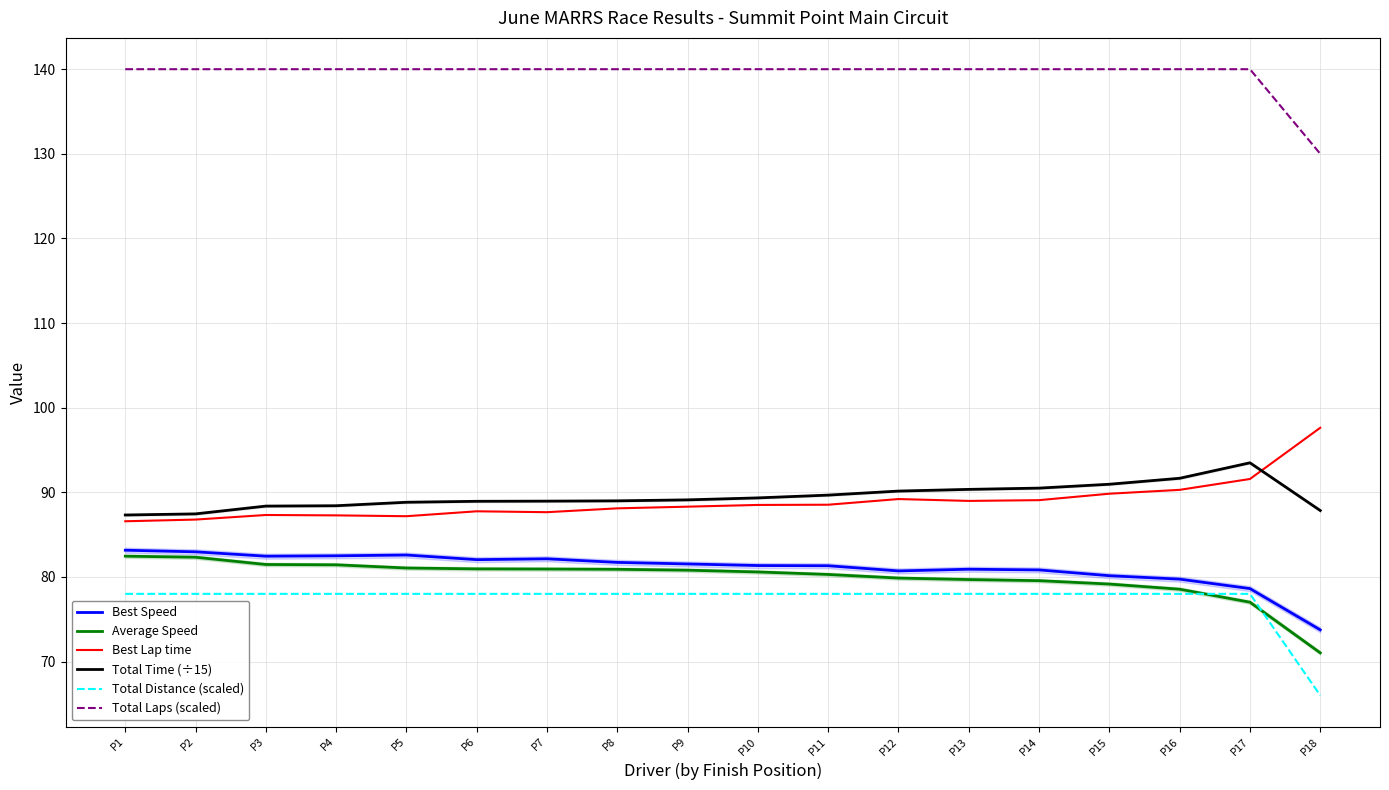

Is it true that Total Laps (scaled) equals 52.7 at P6?

False